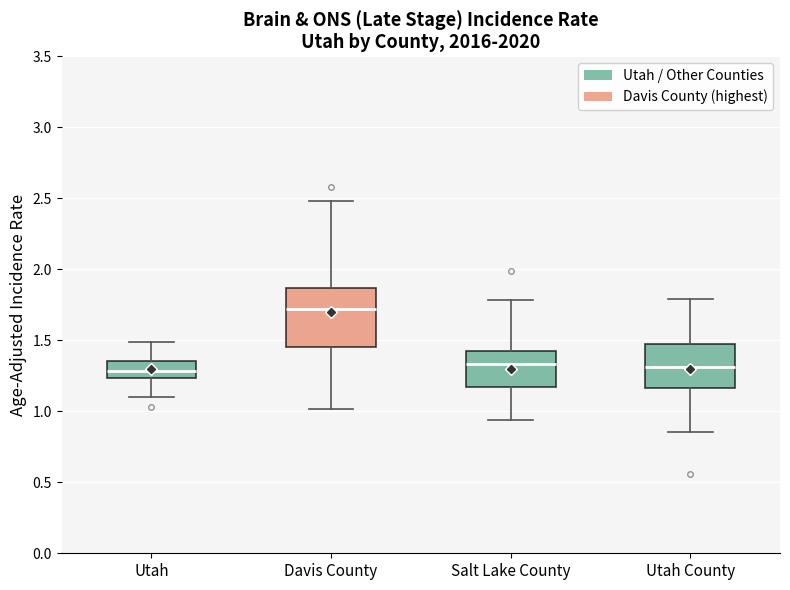

Reading left to right, read every box against the y-axis: the position of its median line, the range the box covers, and the ends of its whiskers. The values are not printed on the chart, so give them approximately, as read against the axis.

Utah: median 1.30, box 1.25 to 1.35, whiskers 1.10 to 1.50
Davis County: median 1.70, box 1.45 to 1.85, whiskers 1.00 to 2.50
Salt Lake County: median 1.35, box 1.15 to 1.40, whiskers 0.95 to 1.80
Utah County: median 1.30, box 1.15 to 1.45, whiskers 0.85 to 1.80